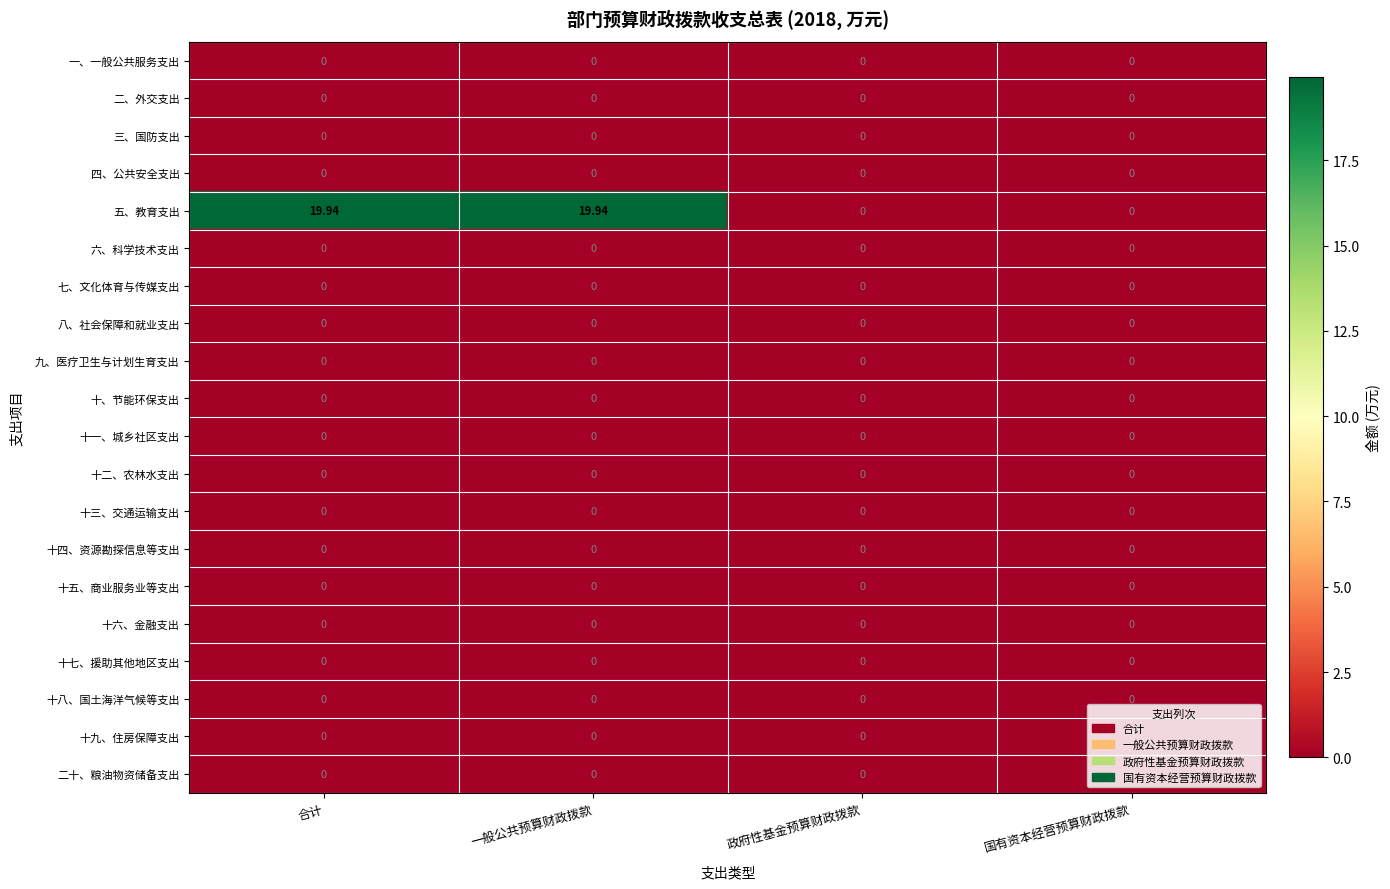

Which series has the largest range (max minus min)?

五、教育支出